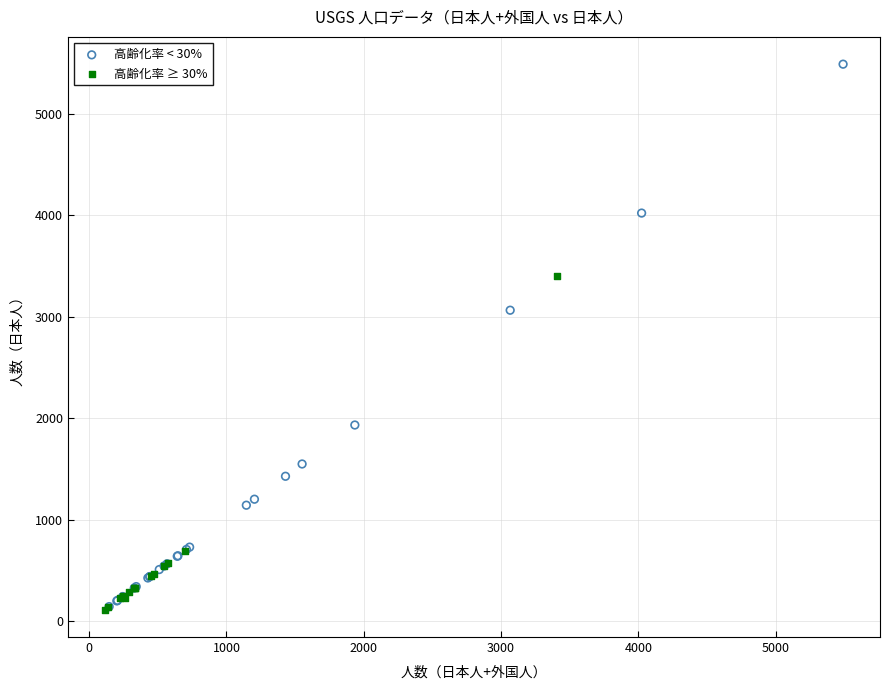

Which series has the widest spread of Y values?

高齢化率 < 30%